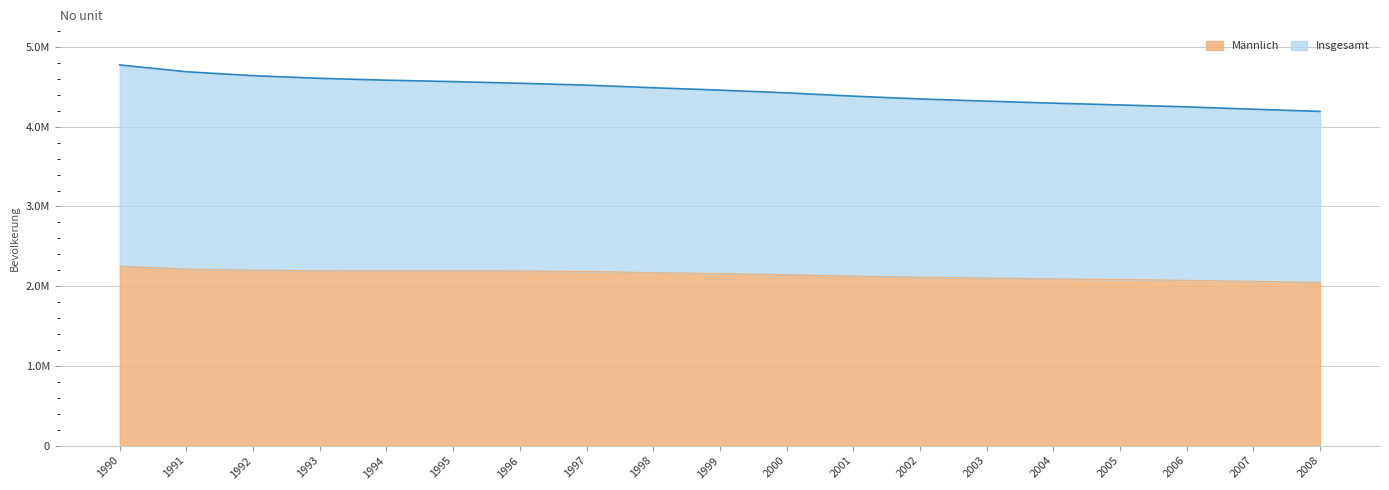

Is it true that Männlich equals 2112497 at 2002?

True